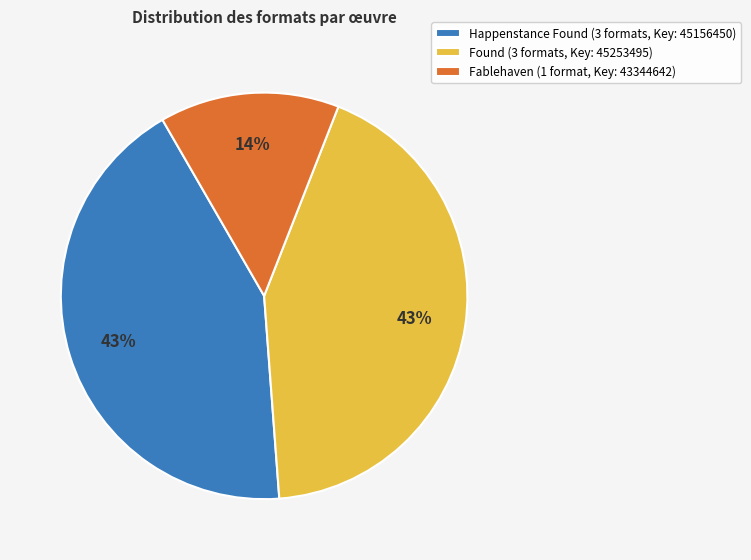

What is the ratio of the value at Happenstance Found (3 formats, Key: 45156450) to the value at Found (3 formats, Key: 45253495)?

1.0